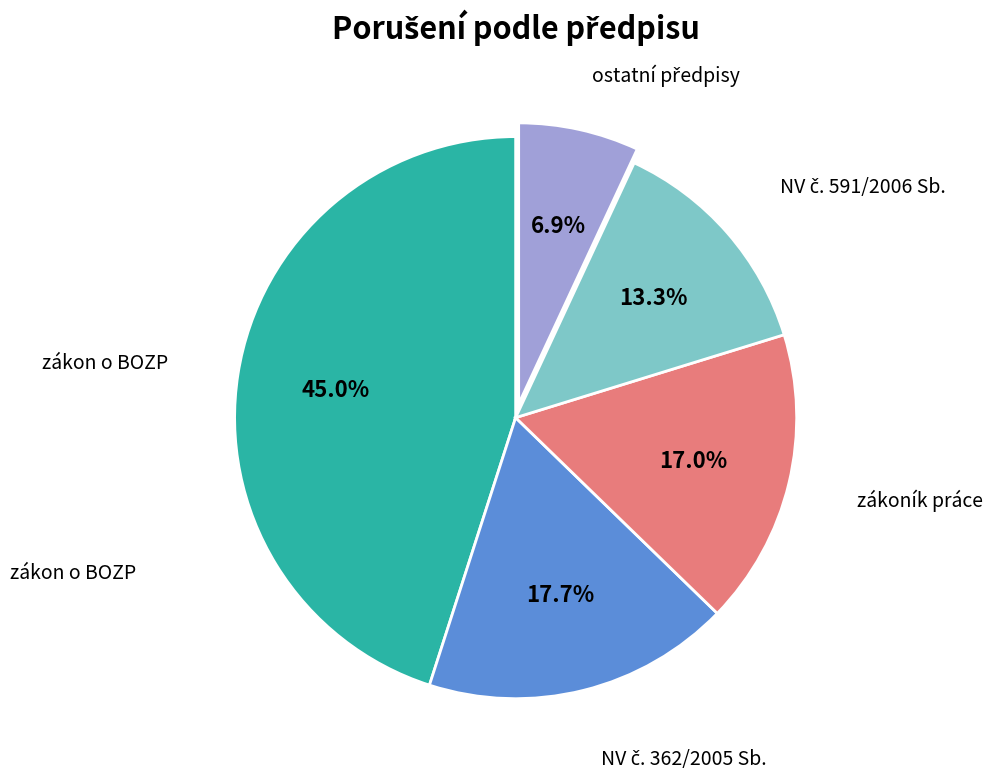

How many slices are in this pie chart?

5